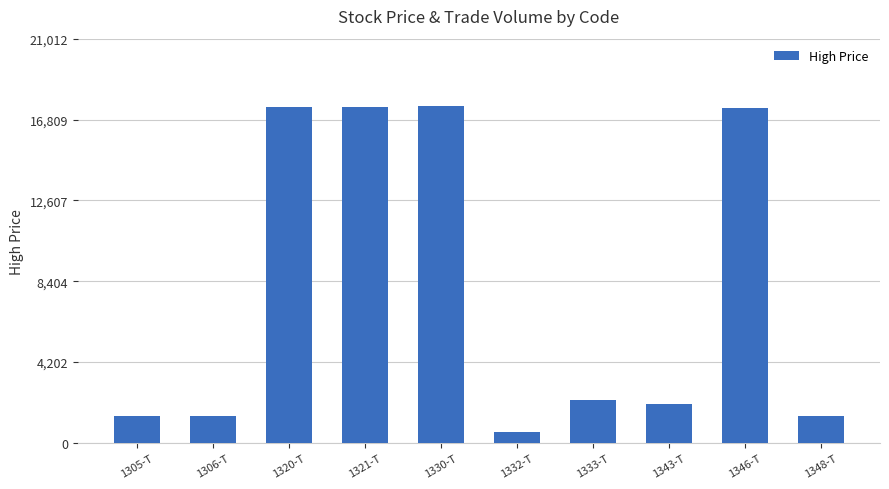

Approximately how many times larger is the value at 1320-T compared to 1306-T?

12.4